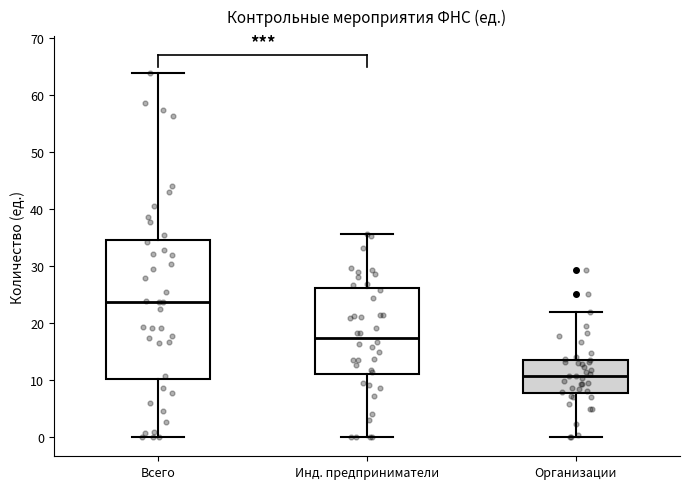

Reading left to right, read every box against the y-axis: the position of its median line, the range the box covers, and the ends of its whiskers. The values are not printed on the chart, so give them approximately, as read against the axis.

Всего: median 24, box 10 to 35, whiskers 0 to 64
Инд. предприниматели: median 17, box 11 to 26, whiskers 0 to 36
Организации: median 11, box 8 to 14, whiskers 0 to 22